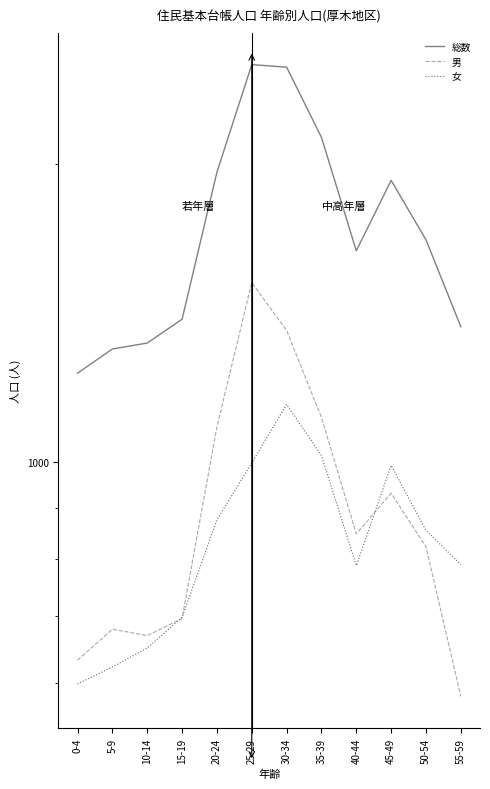

Where is the first local minimum for 総数?

40-44